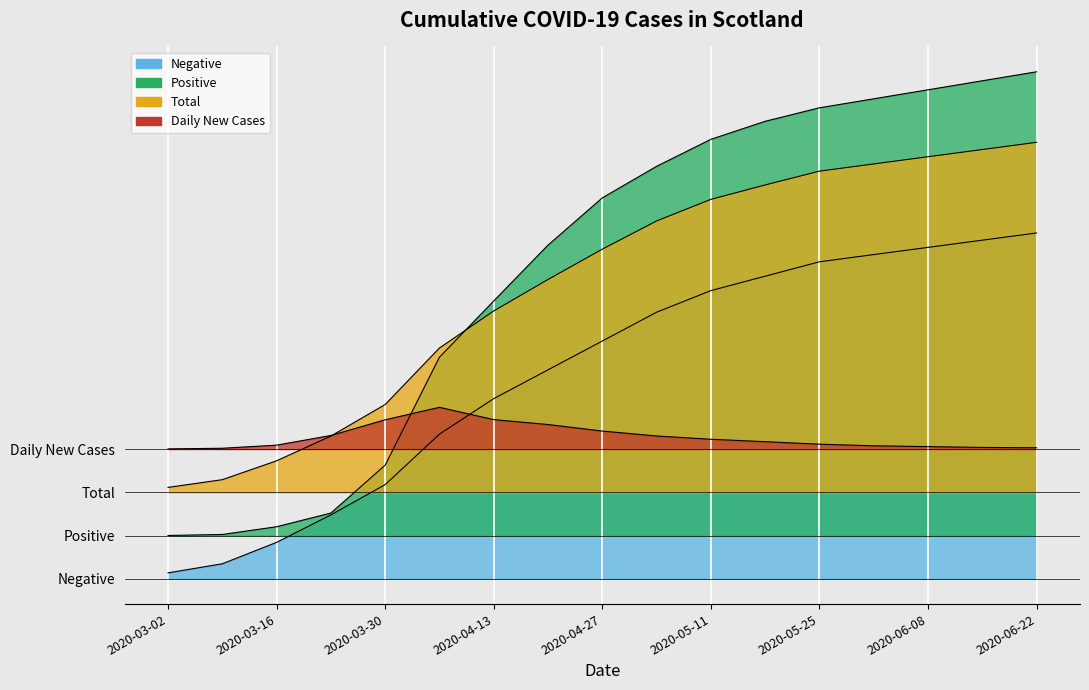

Reading right to left, transcribe all the data shown in this chart.

Negative: 9.6	9.4	9.2	9.0	8.8	8.4	8.0	7.4	6.6	5.8	5.0	4.0	2.6	1.8	1.0	0.4	0.2
Positive: 14.1	13.8	13.6	13.3	13.1	12.7	12.2	11.4	10.6	9.3	7.7	6.2	3.2	1.8	1.4	1.2	1.2
Total: 12.1	11.9	11.7	11.5	11.3	10.9	10.5	9.9	9.2	8.3	7.4	6.4	4.8	4.0	3.3	2.8	2.5
Daily New Cases: 3.6	3.6	3.7	3.7	3.7	3.8	3.9	4.0	4.1	4.3	4.4	4.8	4.4	4.0	3.7	3.6	3.6